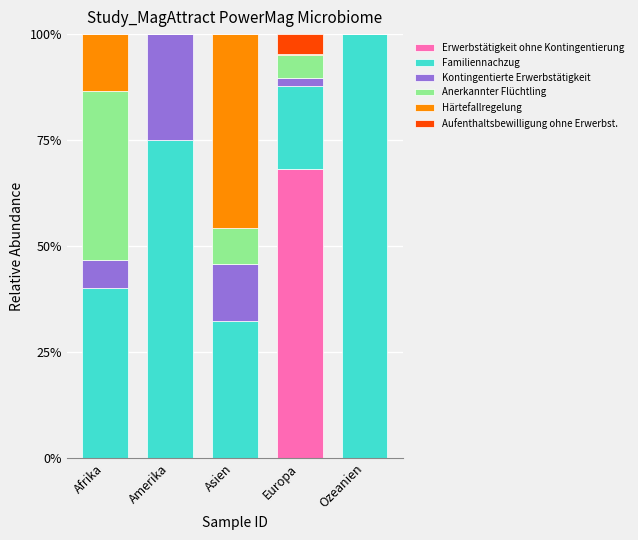

How many distinct data groups are displayed?

6